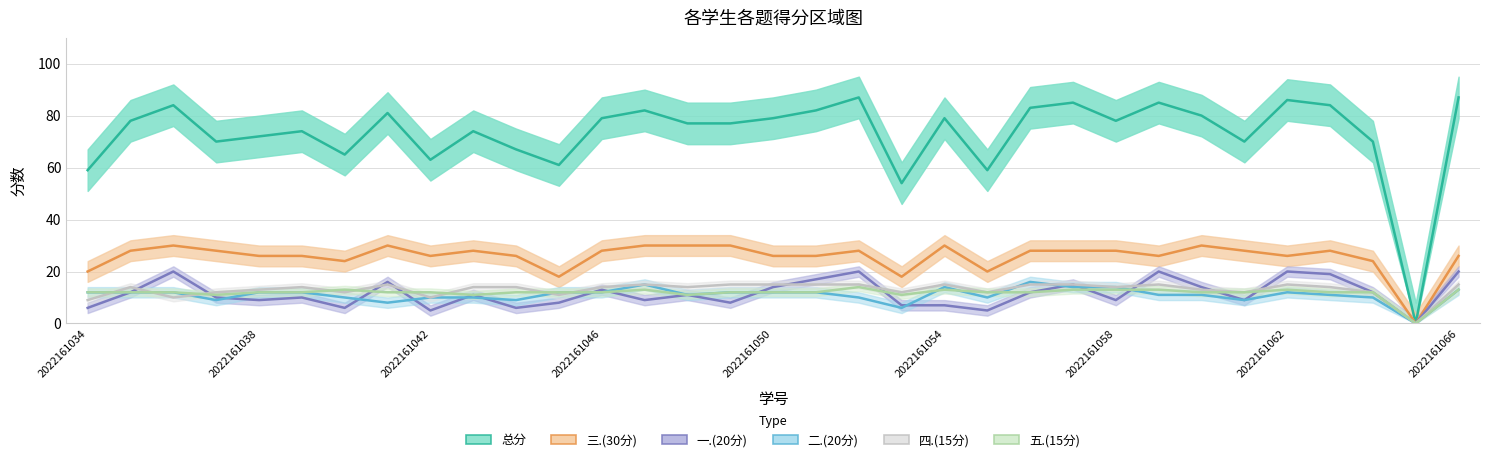

How many interior local peaks does the 二.(20分) series have?

4